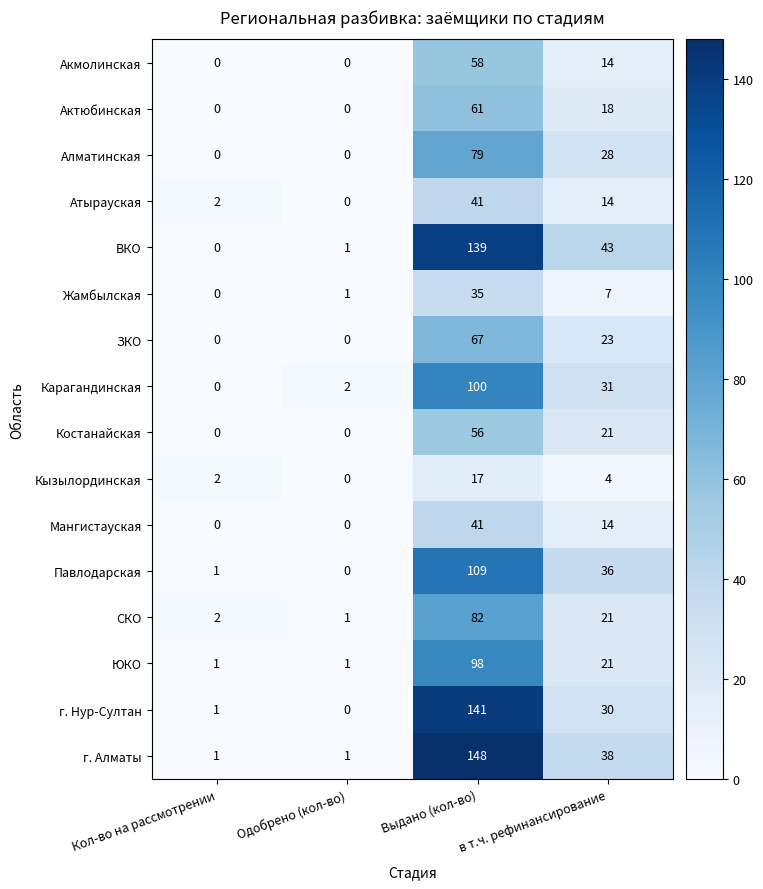

What is the difference between the maximum and minimum values in the Актюбинская series?

61